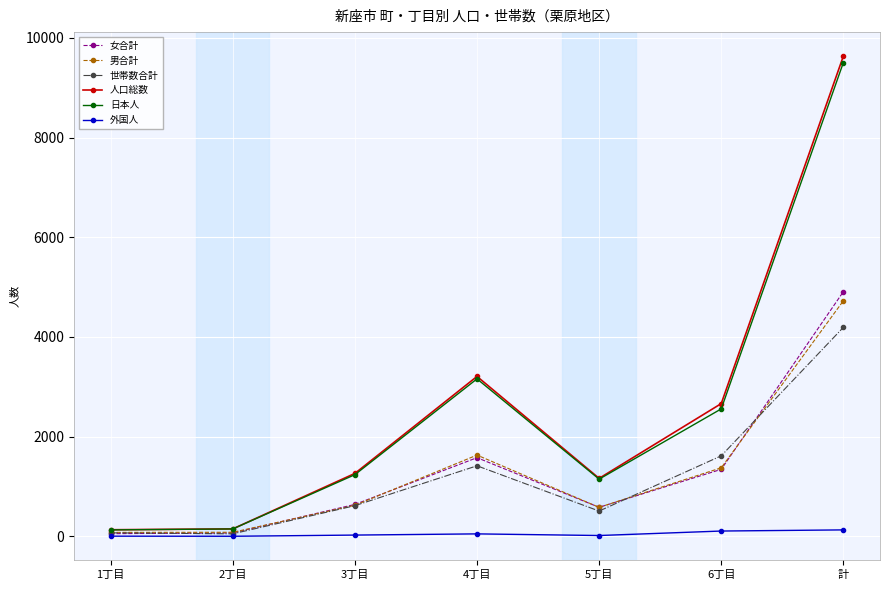

True or false: 世帯数合計 has more than 1 points higher than both neighbors.

False